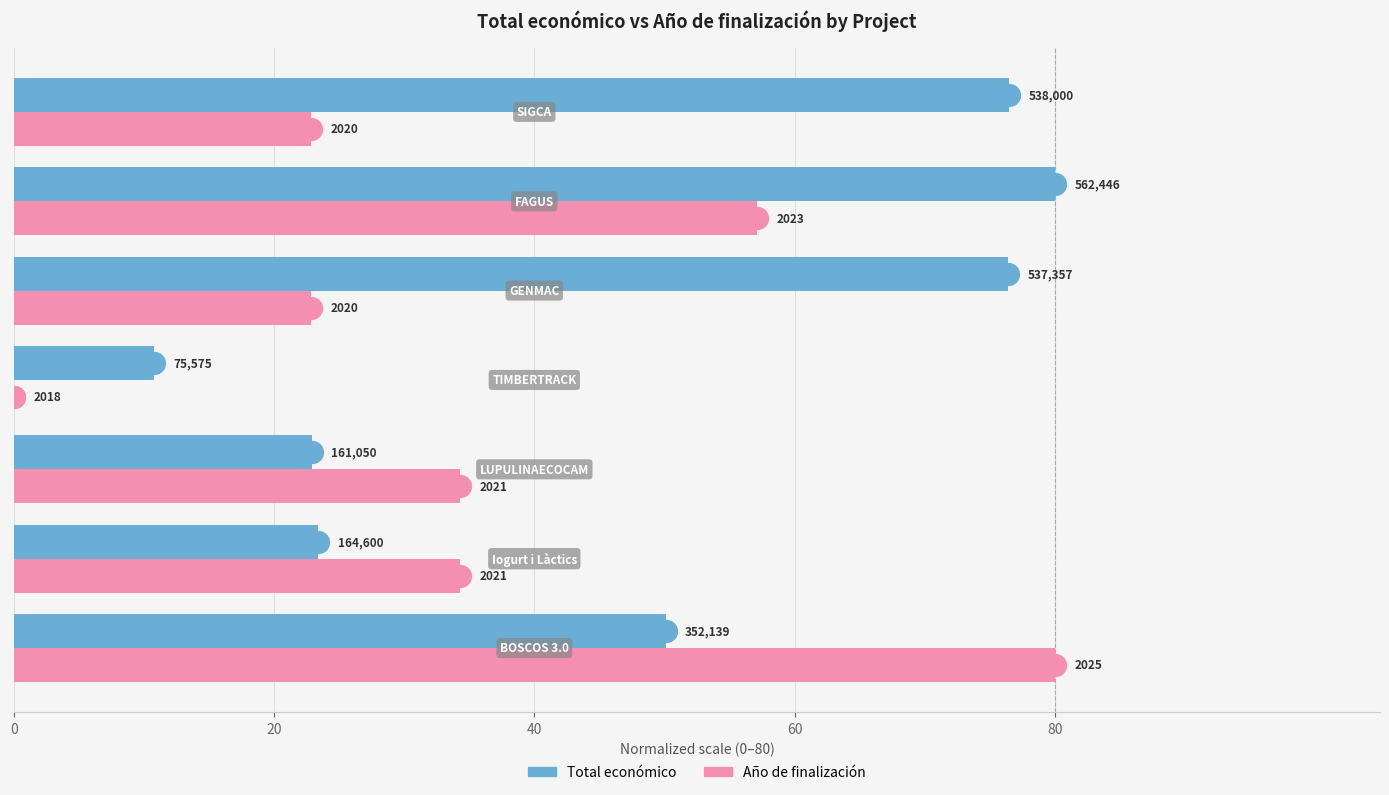

Which series has the largest total across all categories?

Total económico